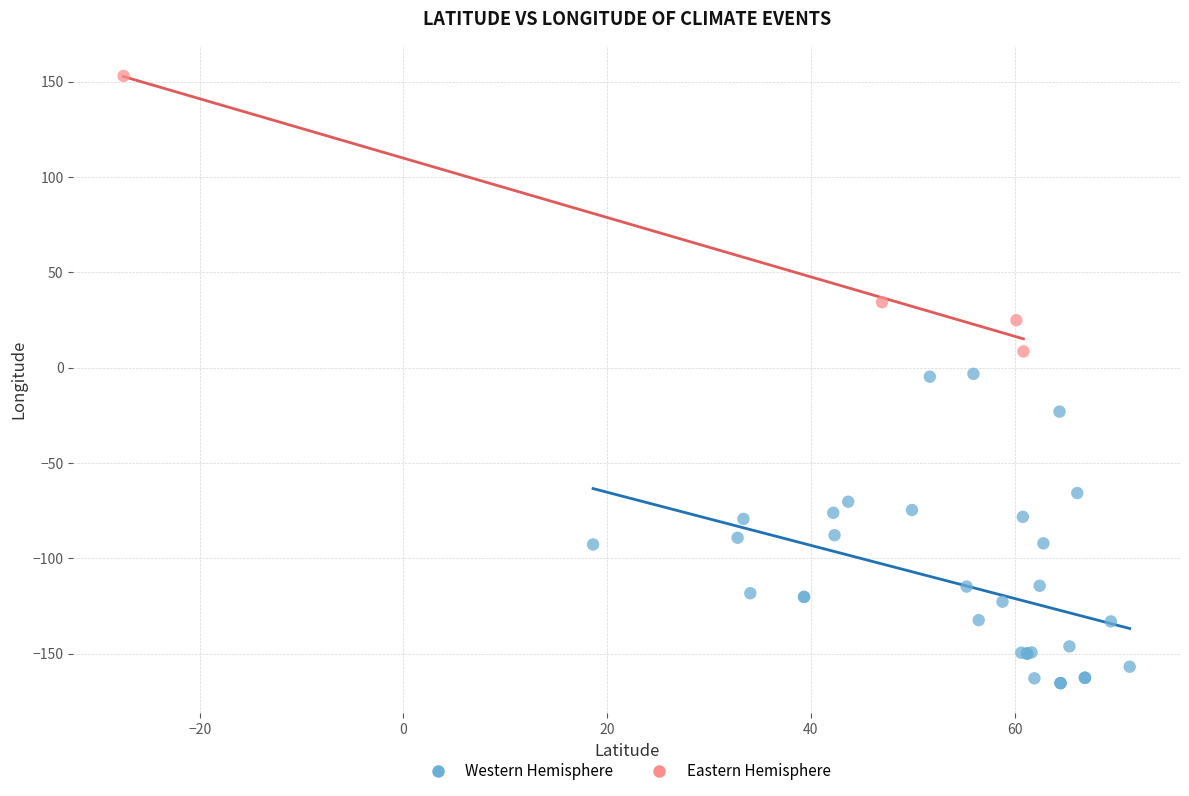

Which series has the widest spread of Y values?

Western Hemisphere